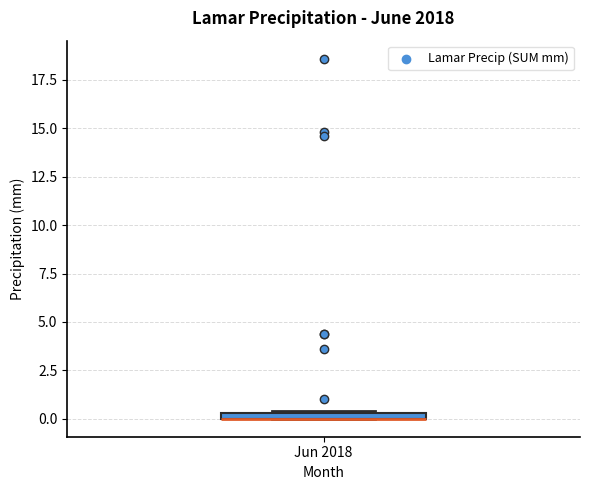

Where is the upper edge of the box for Jun 2018 on the y-axis? The values are not printed on the chart, so give them approximately, as read against the axis.

0.5